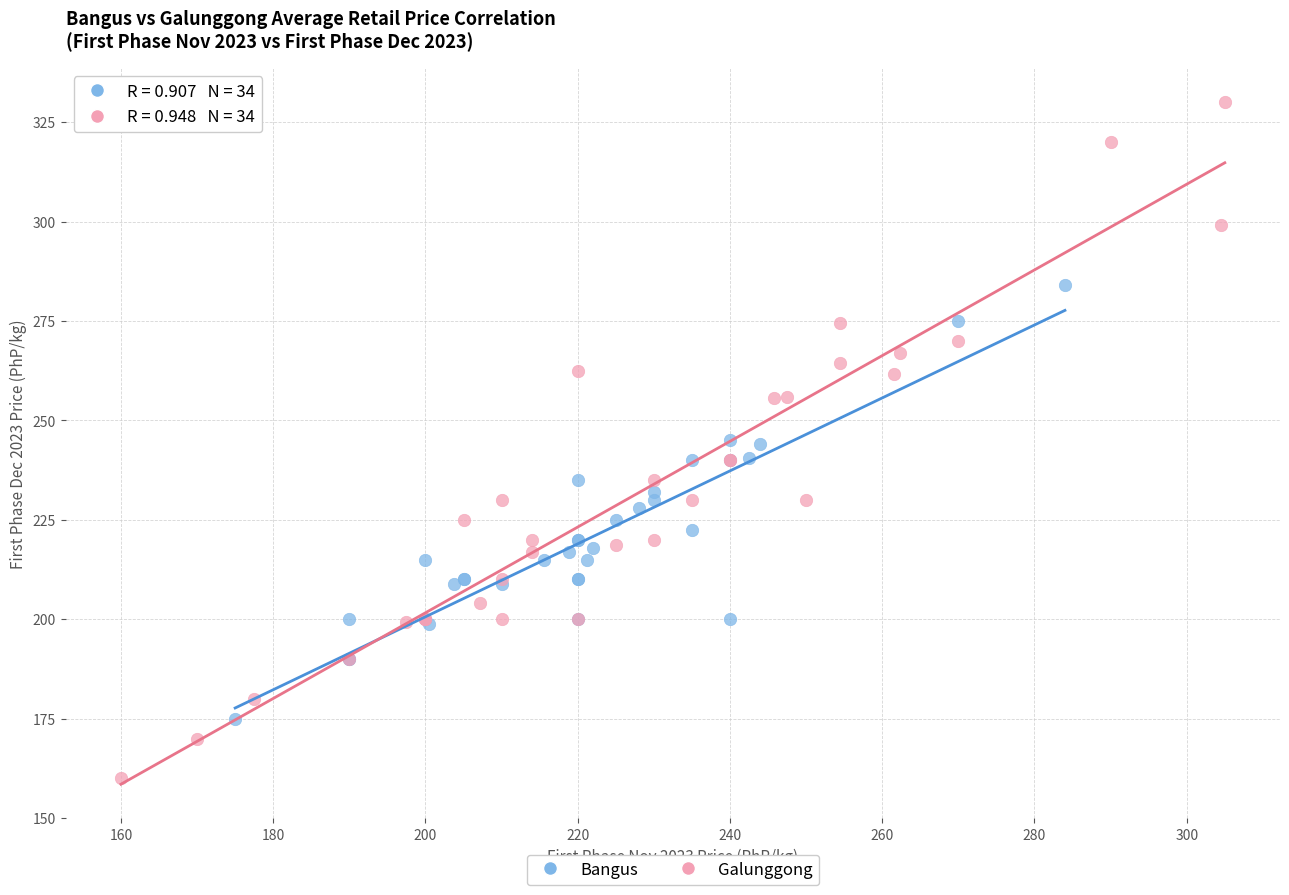

Which series reaches the minimum Y coordinate?

Galunggong